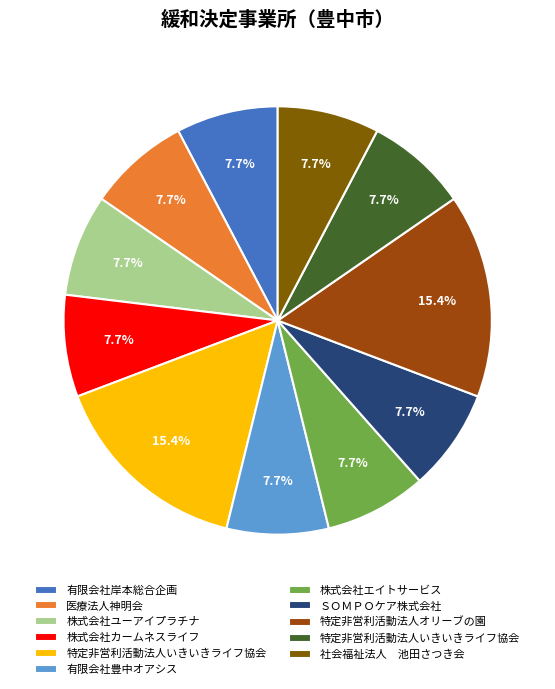

To the nearest percent, what is the difference between the largest and smallest slice percentages?

8%